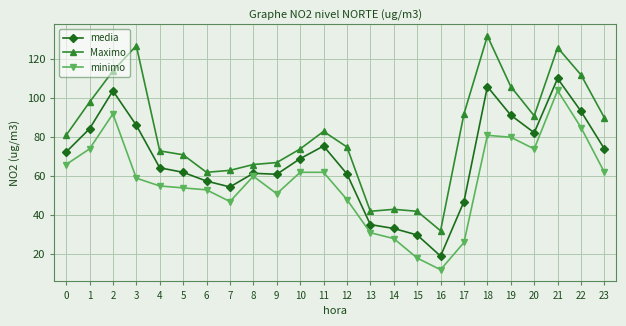

What are all the series names shown in the legend?

media, Maximo, minimo